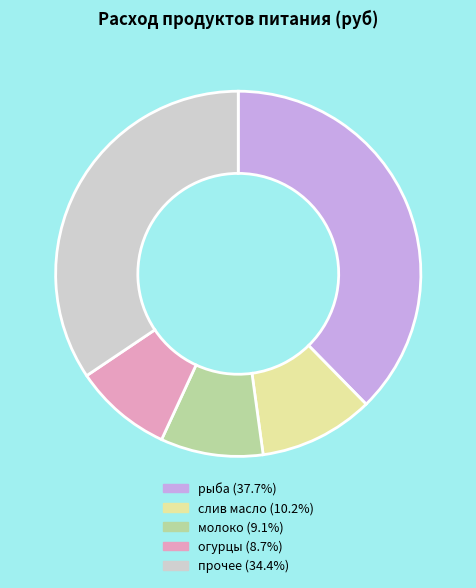

Does any single category account for the majority?

No